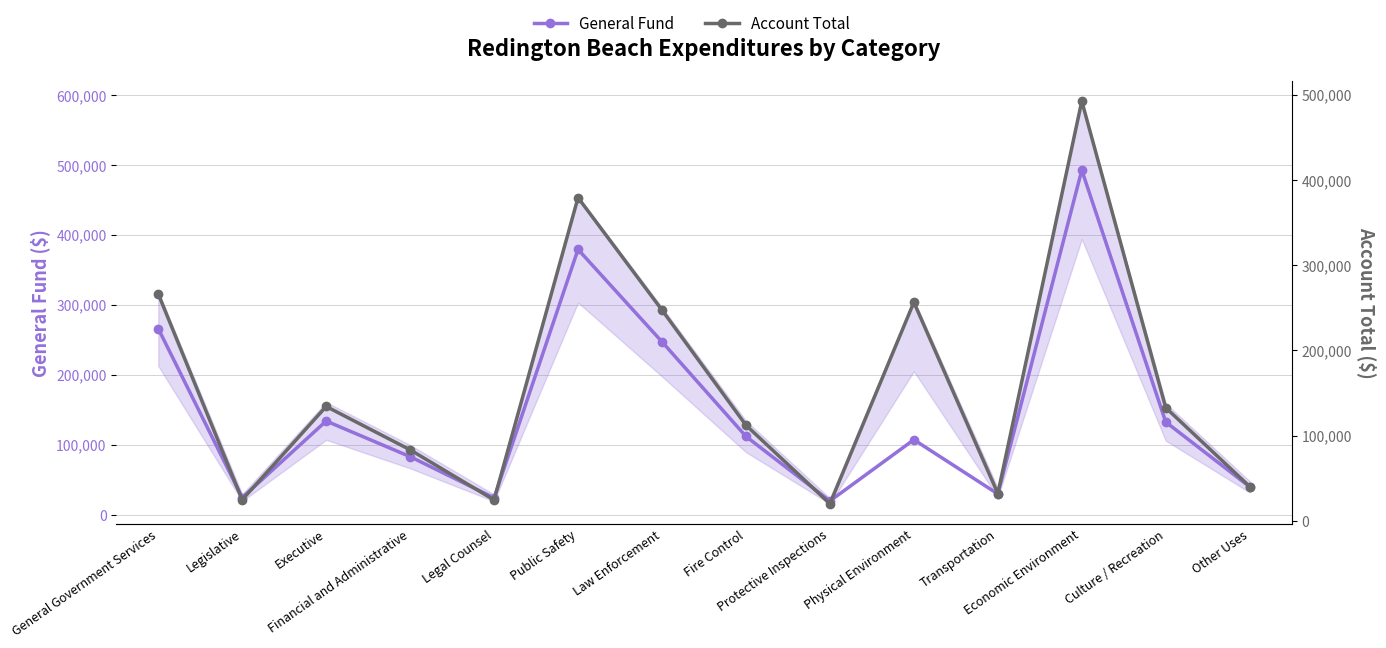

Where is the first local minimum for General Fund?

Legislative